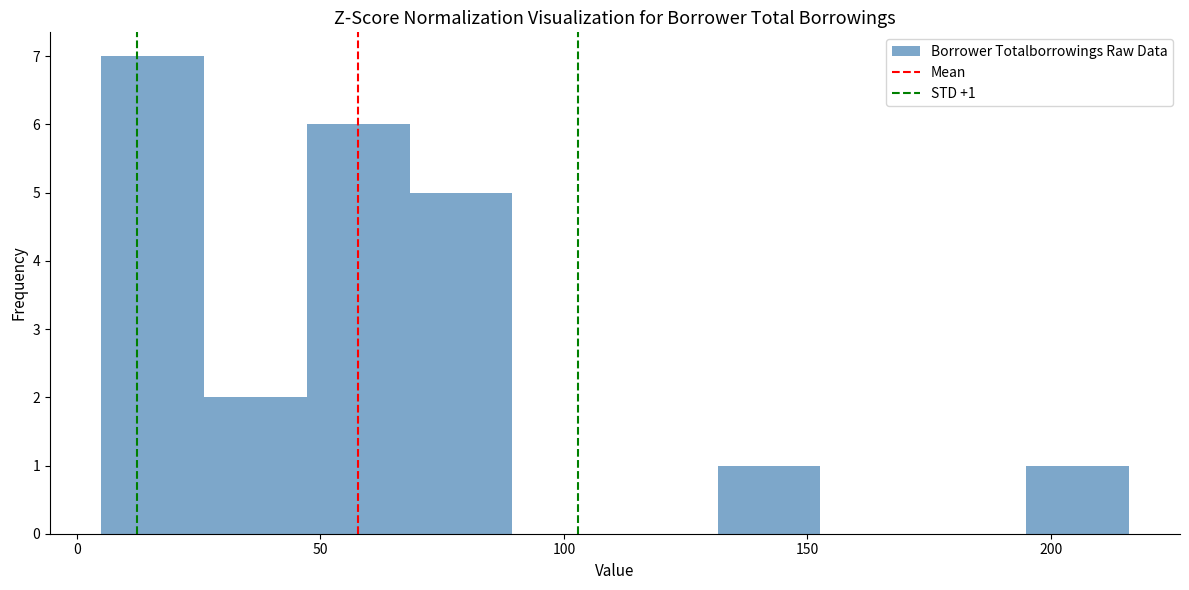

Which range on the x-axis has the tallest bar?

5 to 25